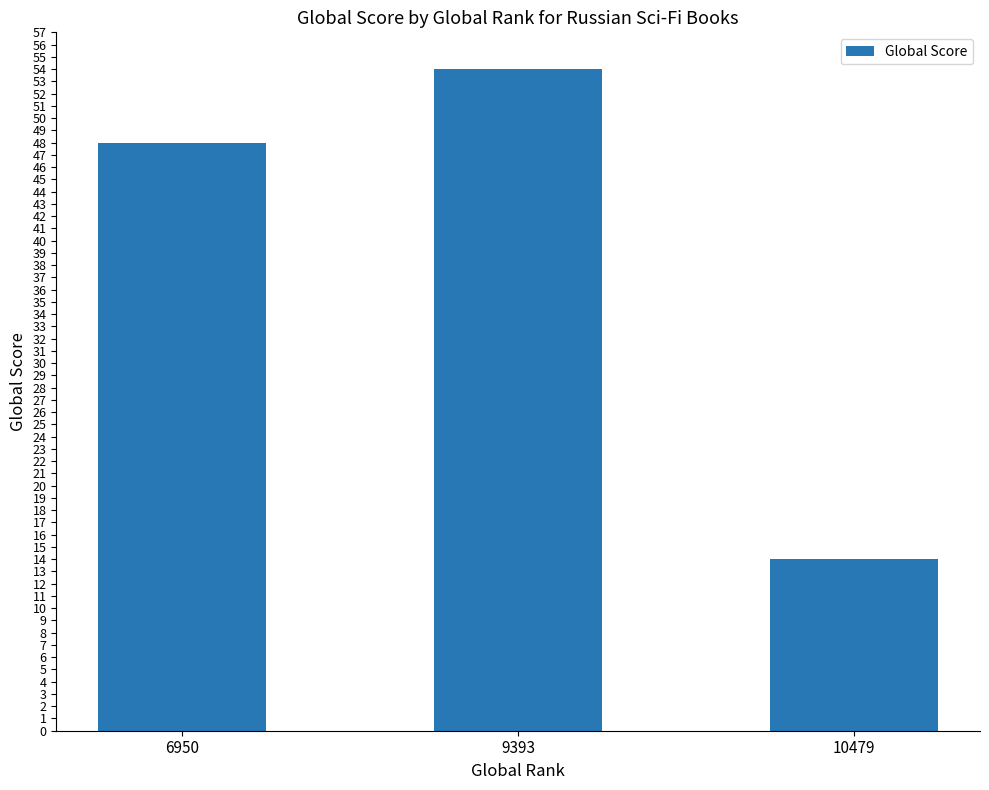

Where is the data nearest to the value 34?

6950